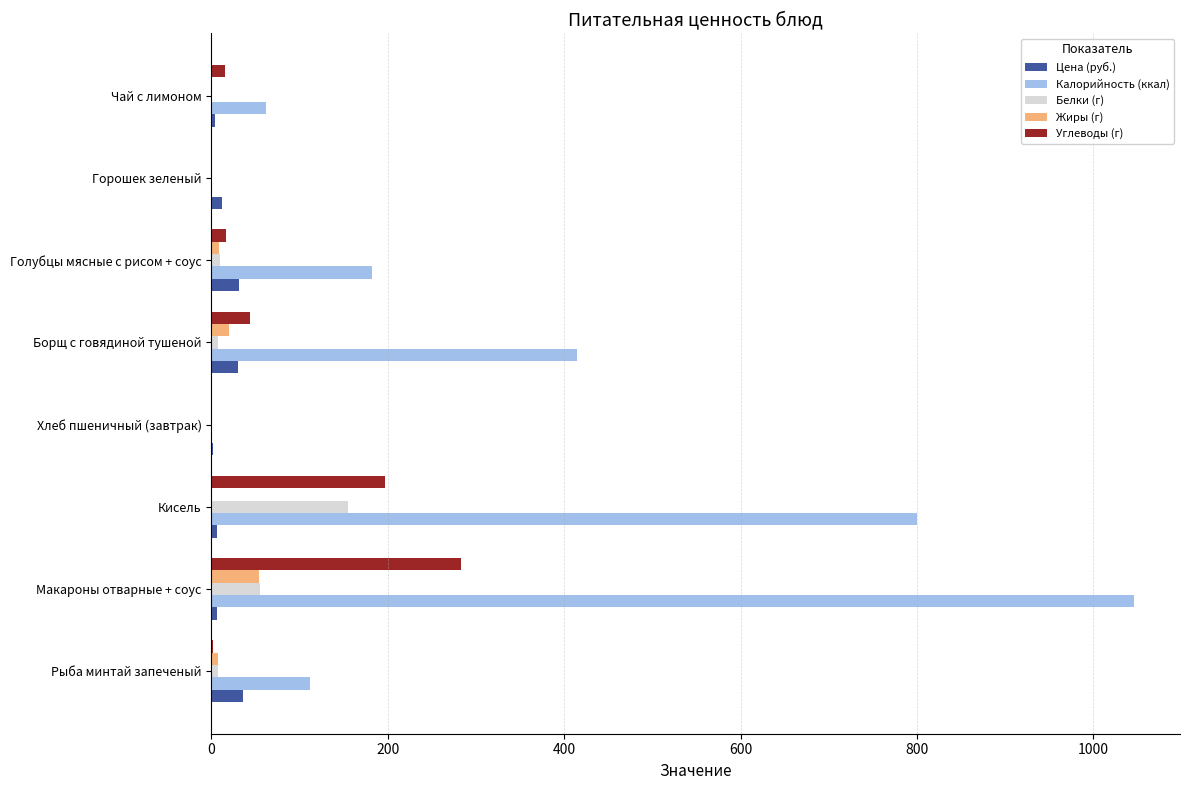

What is the sum of all Калорийность (ккал) values?

2617.0